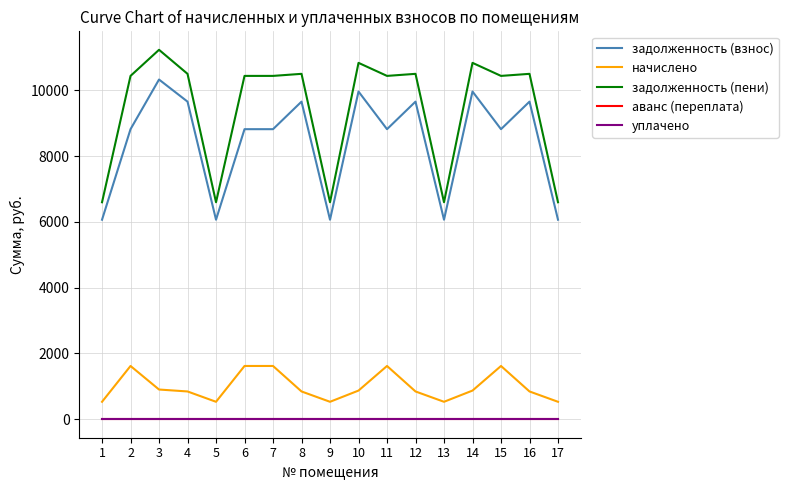

Is this an area chart (filled region under the line)?

No